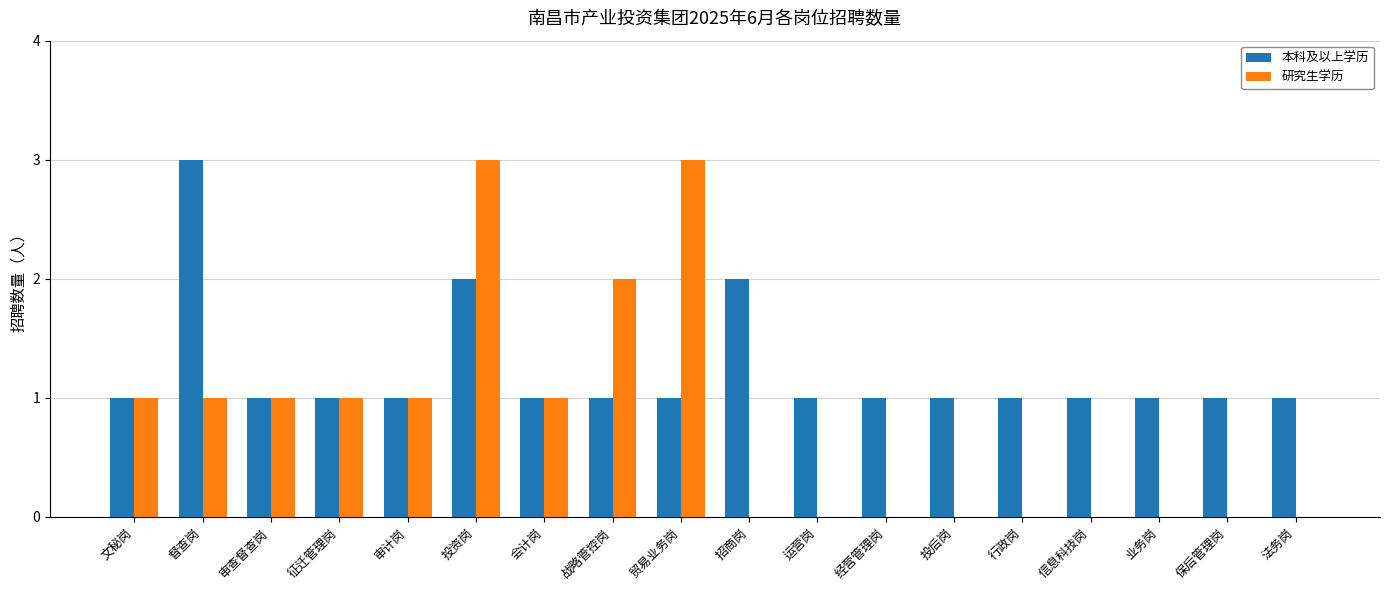

Which series changed the most between 文秘岗 and 投后岗?

研究生学历